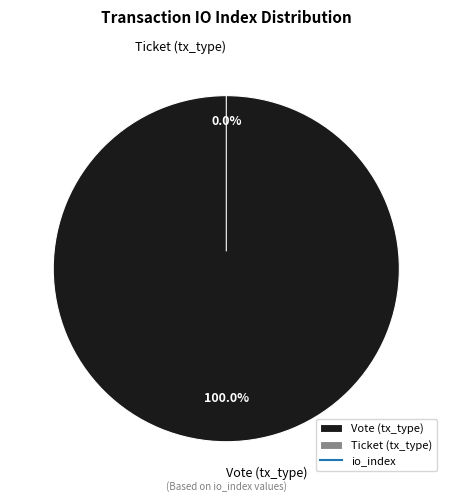

Count the number of slices in the pie.

2